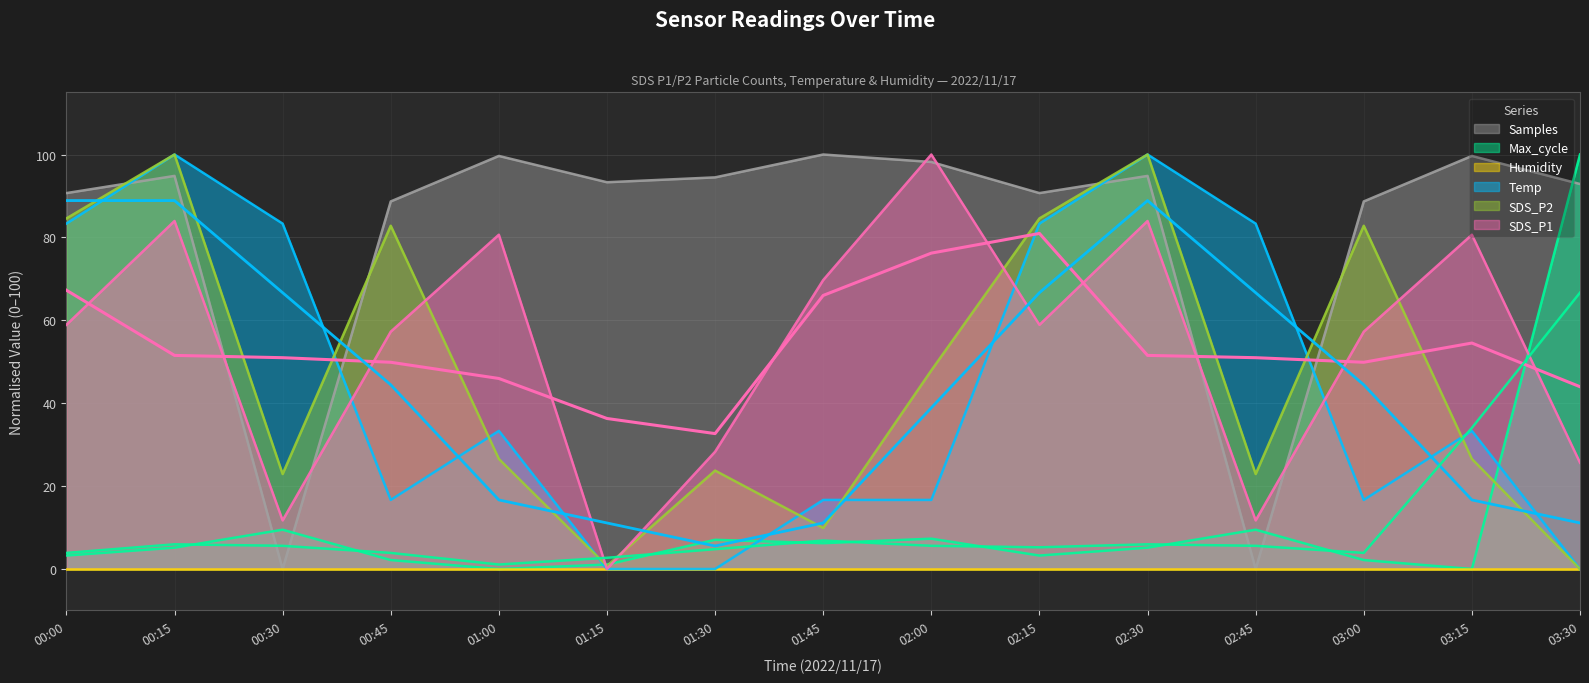

What is the label of the 13th point from the left?

03:00